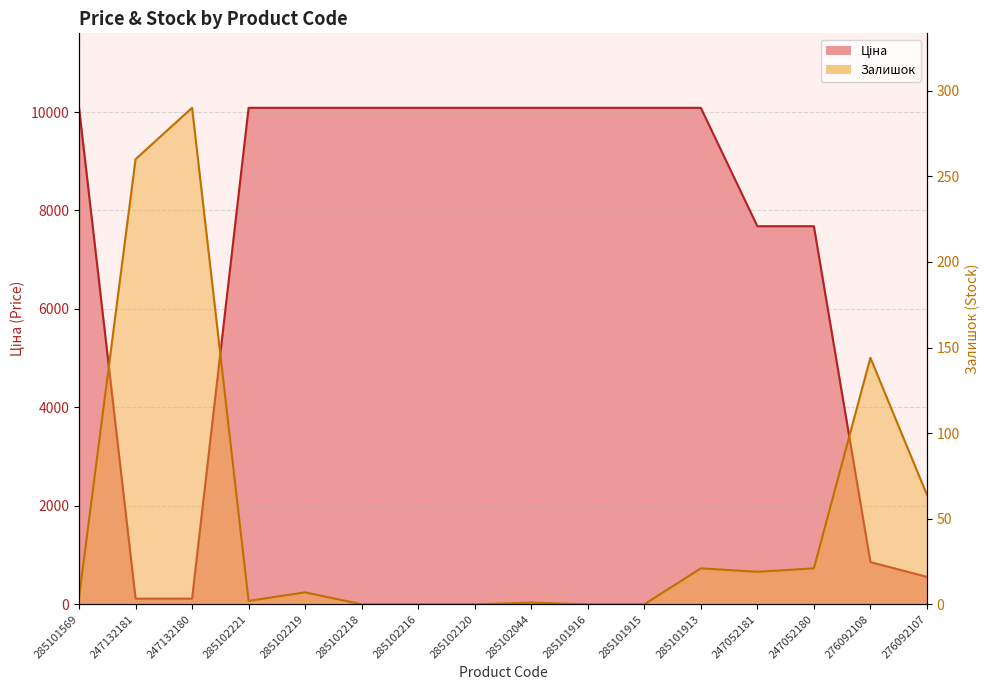

What is the average value of the Ціна series?

7366.6